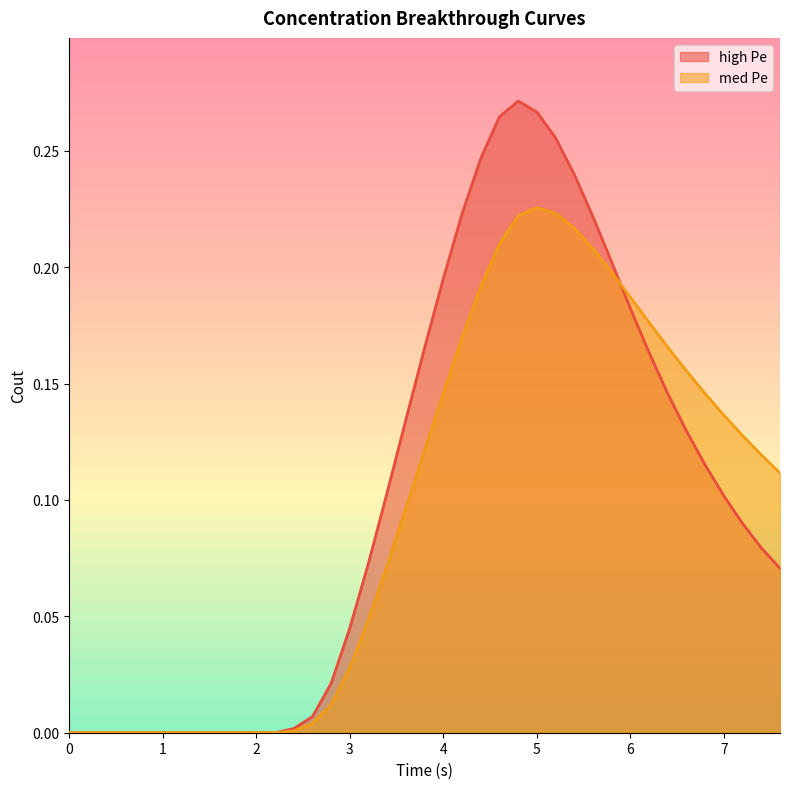

What is the highest value of the high Pe Cout series?

0.3